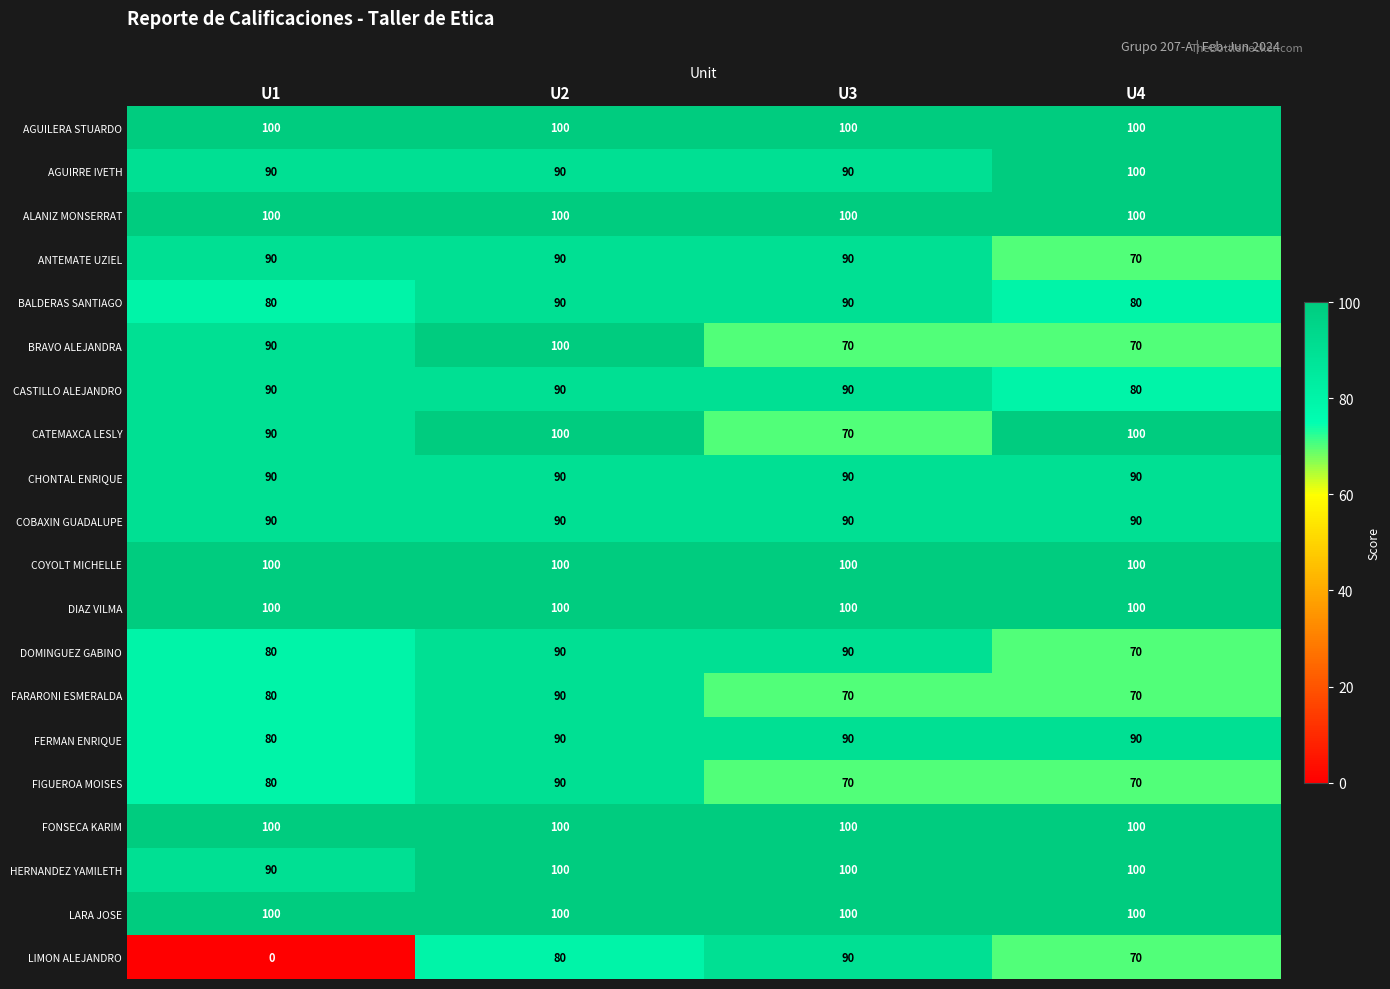

What is the maximum value shown in the chart?

100